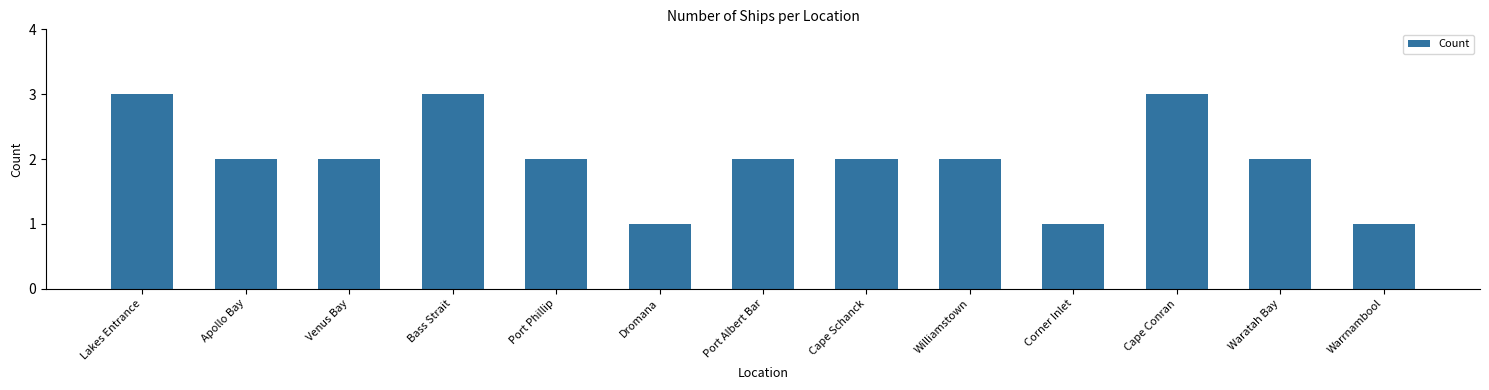

What is the smallest value displayed?

1